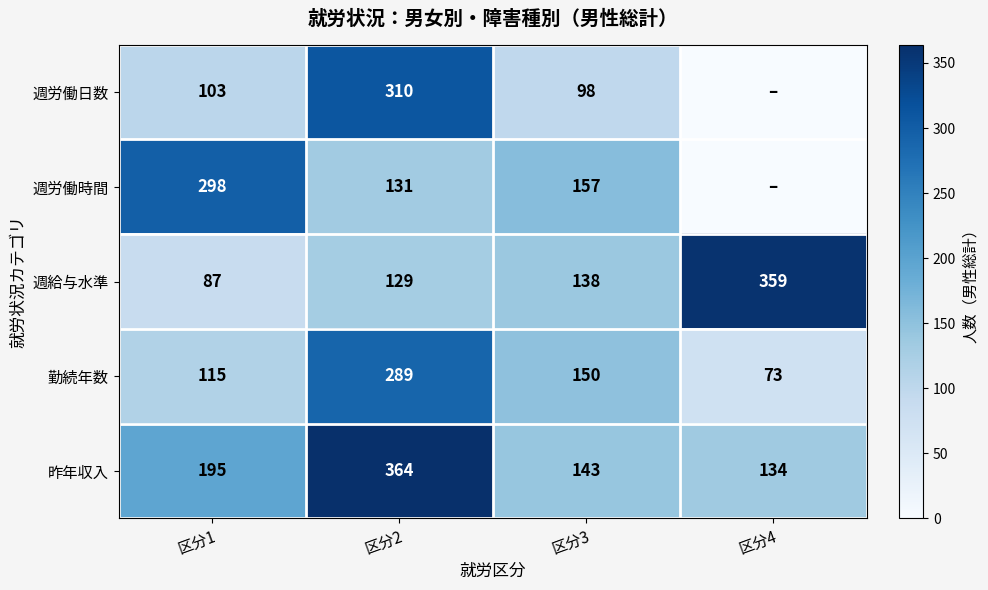

At 区分2, list the series in order from largest to smallest.

昨年収入, 週労働日数, 勤続年数, 週労働時間, 週給与水準